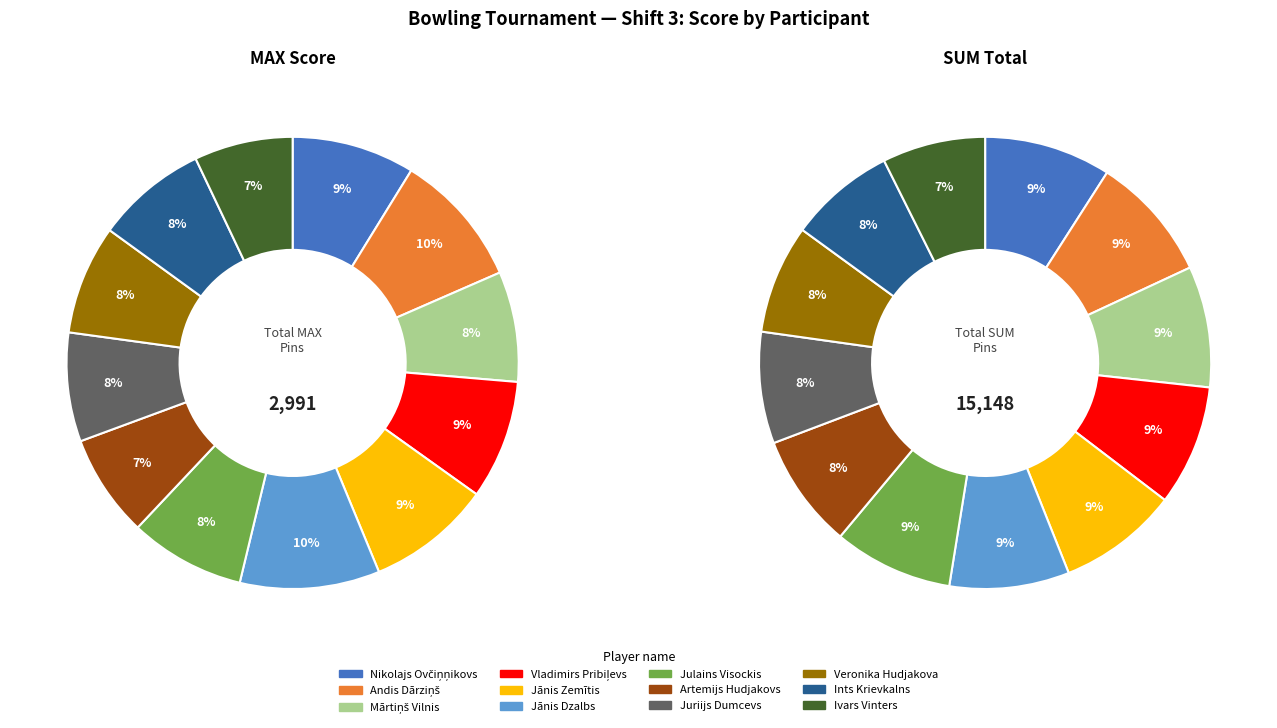

True or false: Jānis Dzalbs accounts for 9% of the total.

True